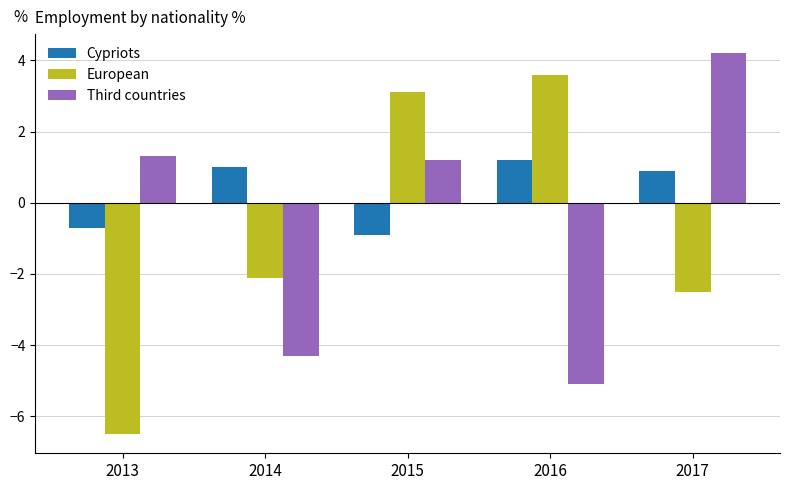

How many data points in European are above -2?

2